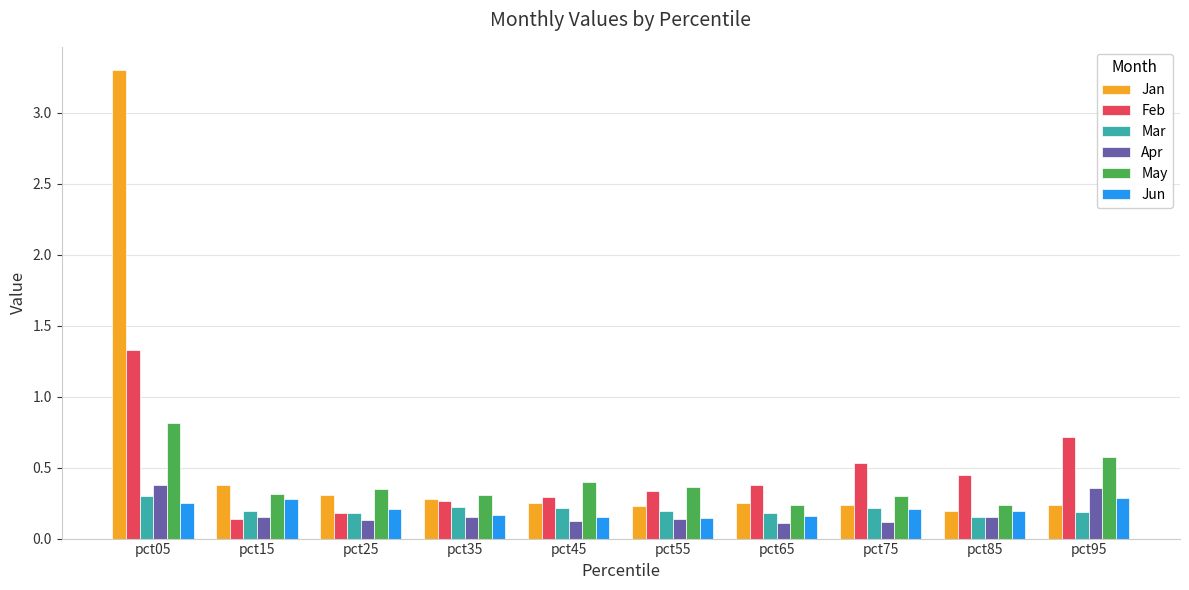

At how many categories does at least one series exceed 0?

10